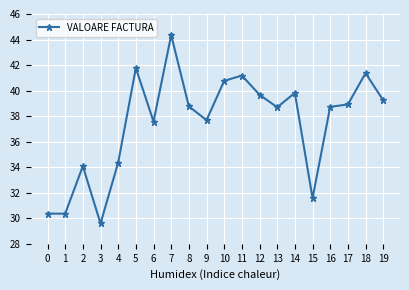

What is the smallest value displayed?

29.6